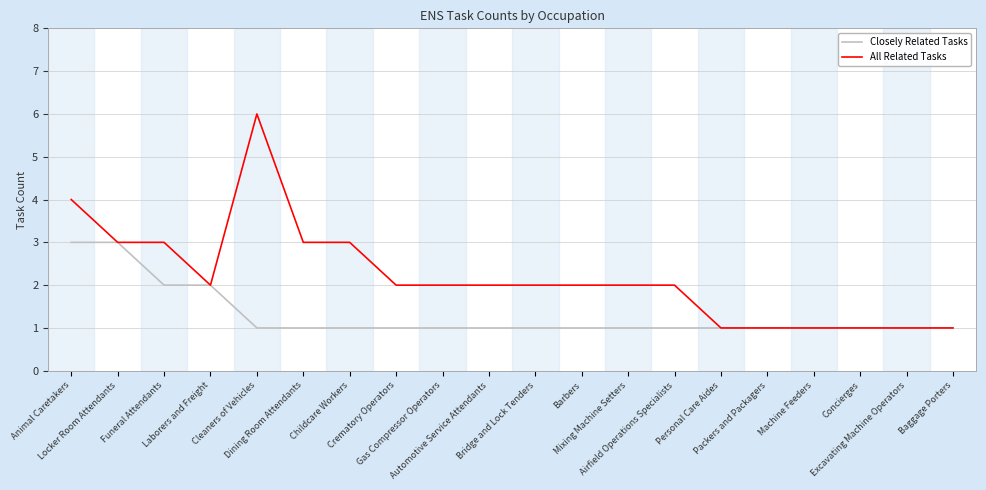

What is the spread (max minus min) of values at Cleaners of Vehicles?

5